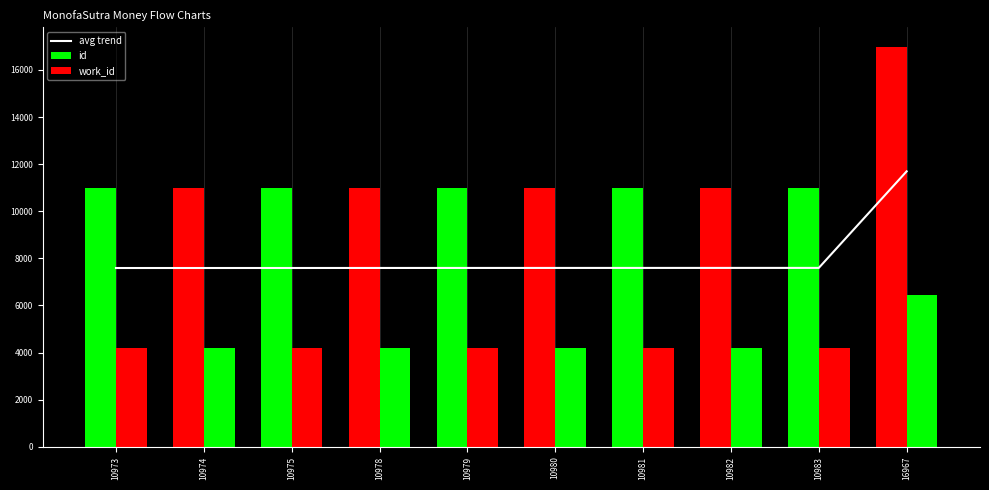

What is the difference between the highest and lowest values at 10973?

6764.0